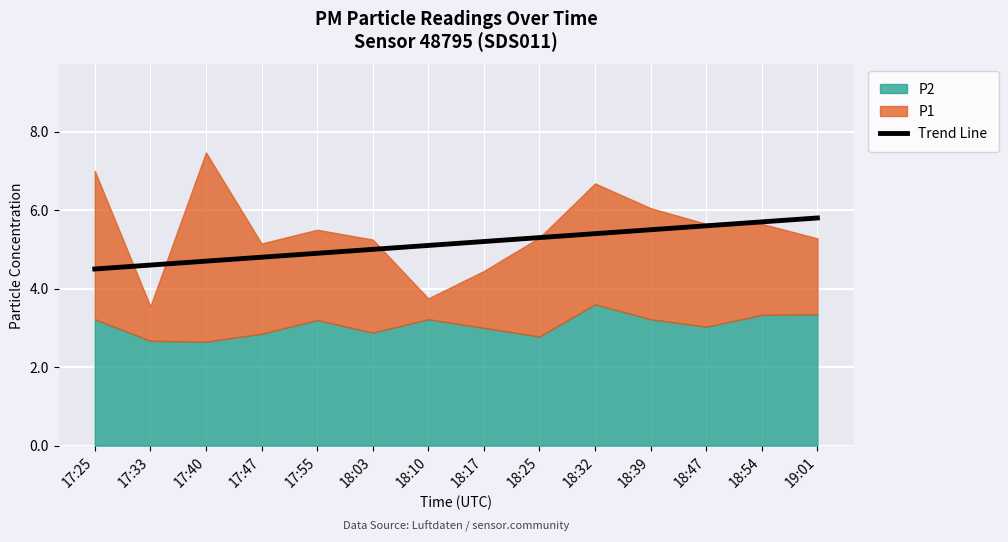

What is the label of the 8th point from the left?

18:17